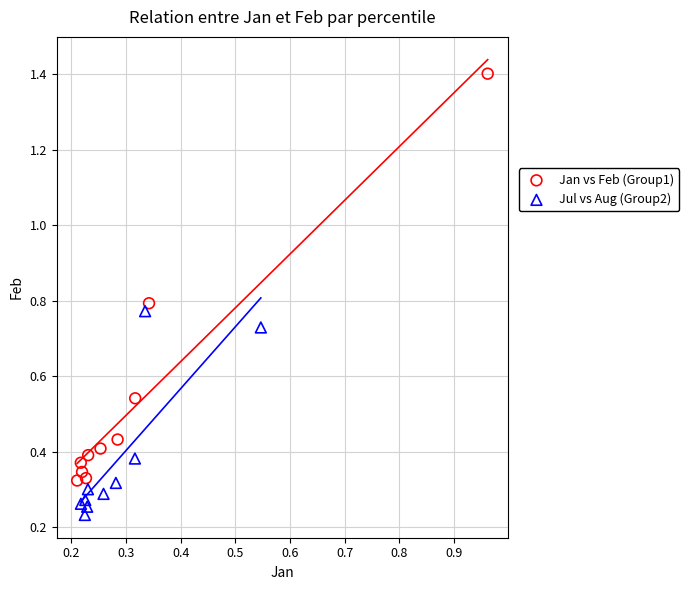

Which series contains the highest Y value?

Jan vs Feb (Group1)